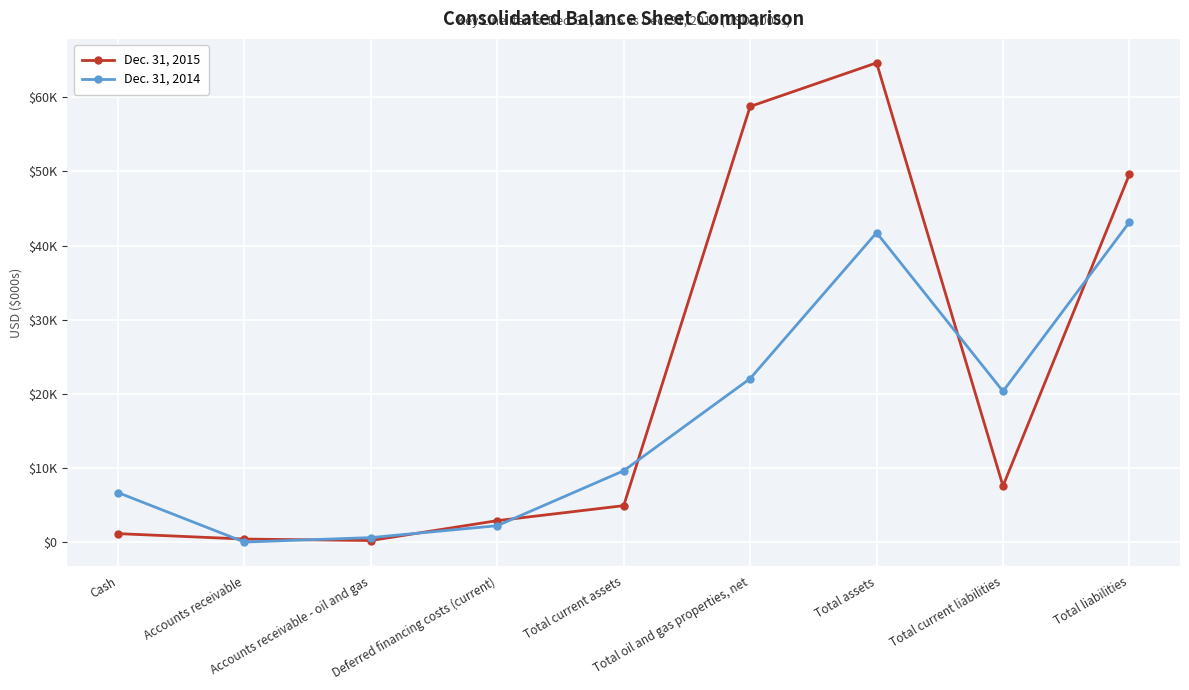

How many interior local valleys does the Dec. 31, 2014 series have?

2